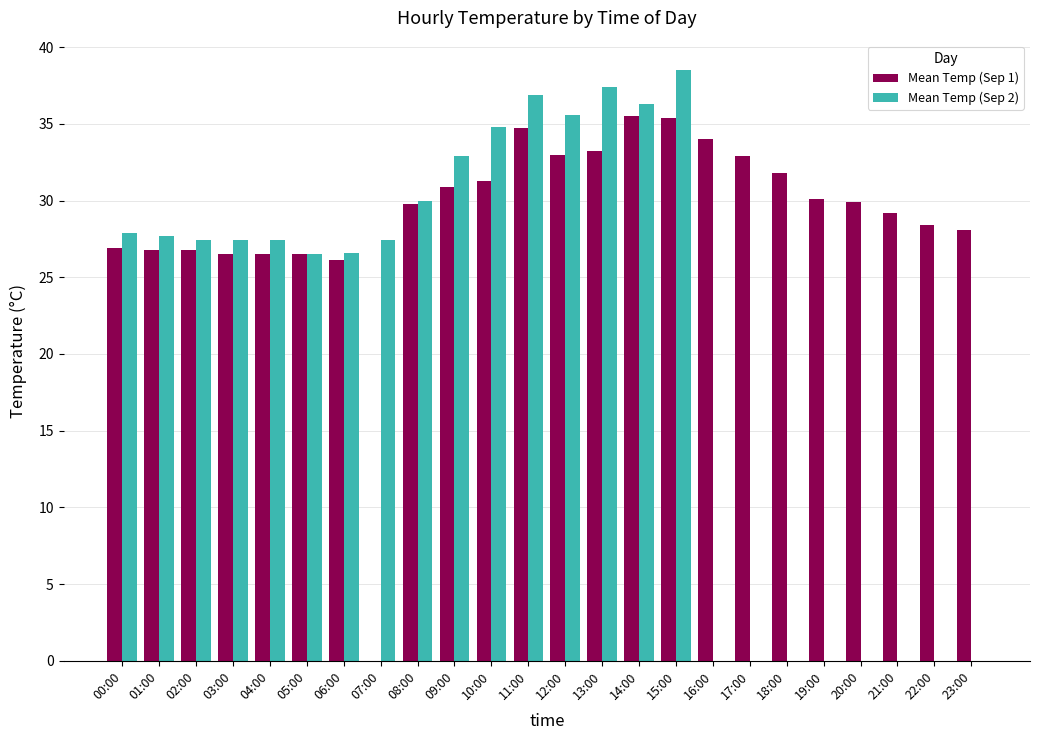

Between 12:00 and 18:00, which series saw the biggest shift?

Mean Temp (Sep 2)